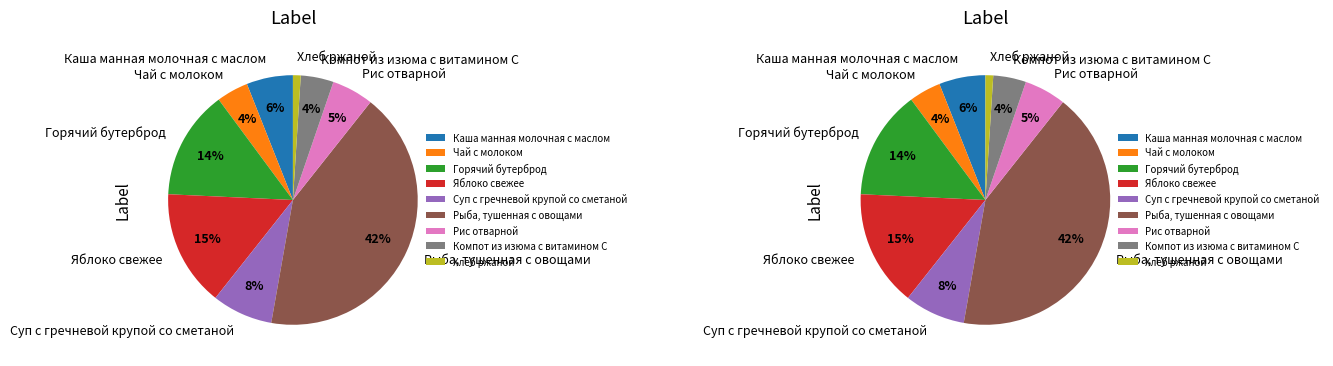

What percentage is the Горячий бутерброд slice, to the nearest percent?

14%